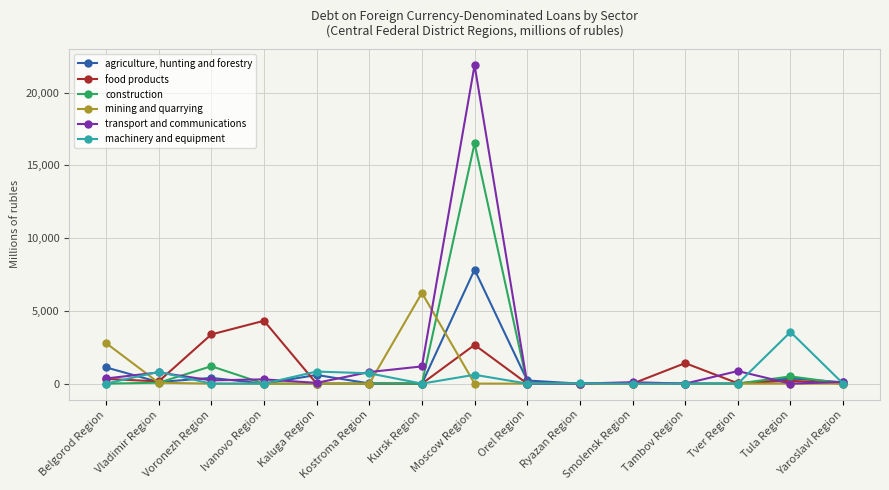

Rank the series by their maximum value, from highest to lowest.

transport and communications, construction, agriculture, hunting and forestry, mining and quarrying, food products, machinery and equipment